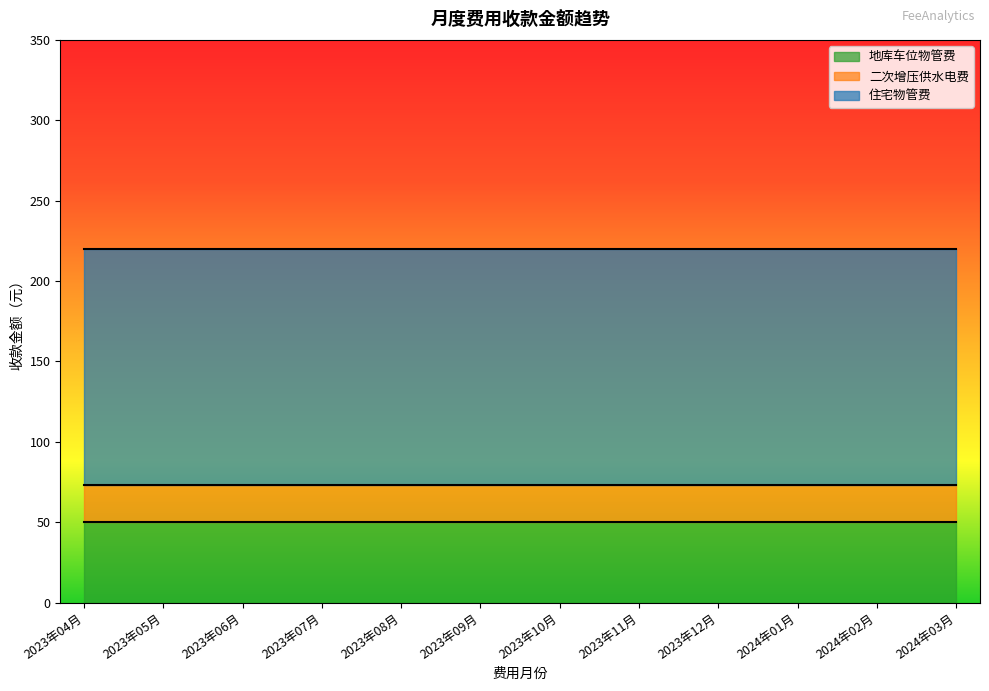

Reading left to right, what are all the values shown in this chart?

住宅物管费: 146.7	146.7	146.7	146.7	146.7	146.7	146.7	146.7	146.7	146.7	146.7	146.7
二次增压供水电费: 23.4	23.4	23.4	23.4	23.4	23.4	23.4	23.4	23.4	23.4	23.4	23.4
地库车位物管费: 50.0	50.0	50.0	50.0	50.0	50.0	50.0	50.0	50.0	50.0	50.0	50.0